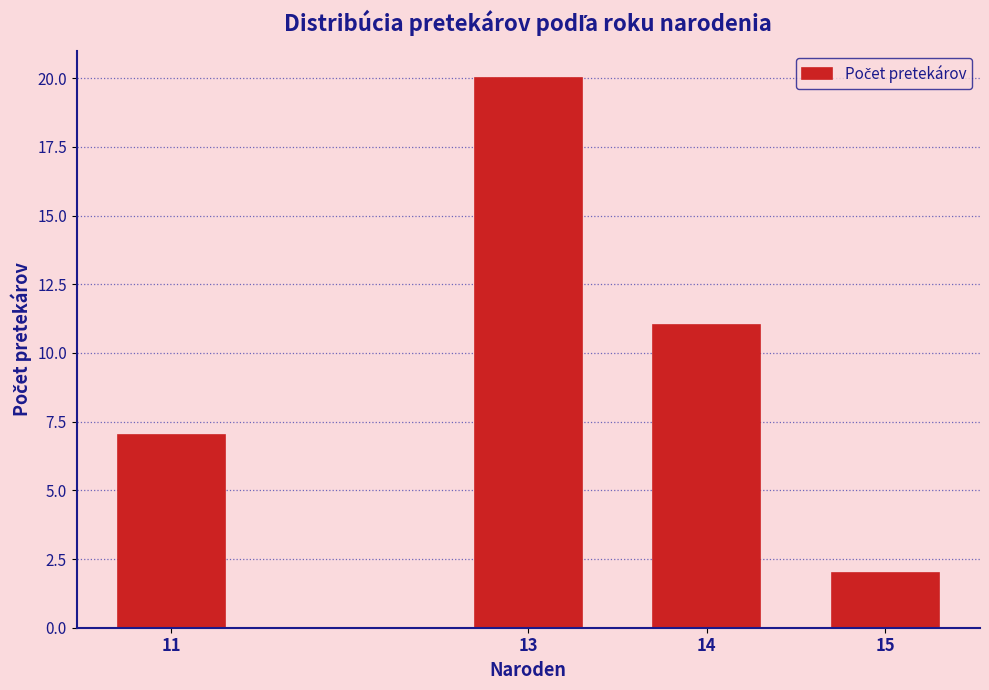

Reading left to right, extract all data points from this chart.

7	20	11	2